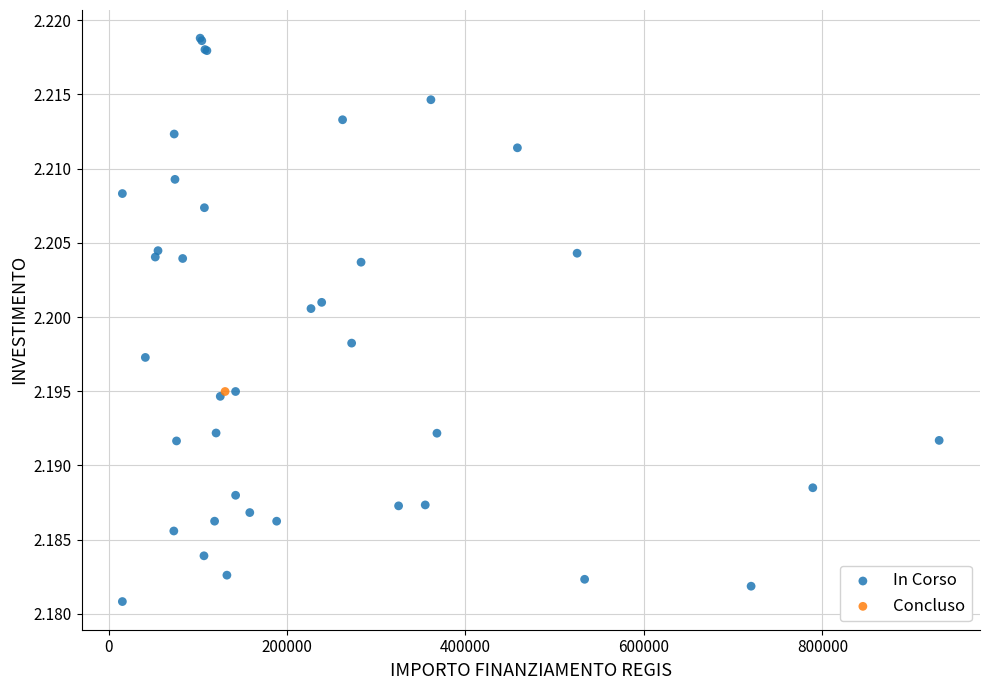

What are all the series names shown in the legend?

In Corso, Concluso